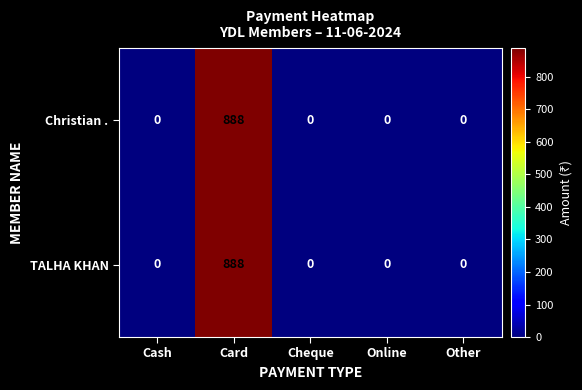

True or false: Christian . has a value of 888 at Card.

True